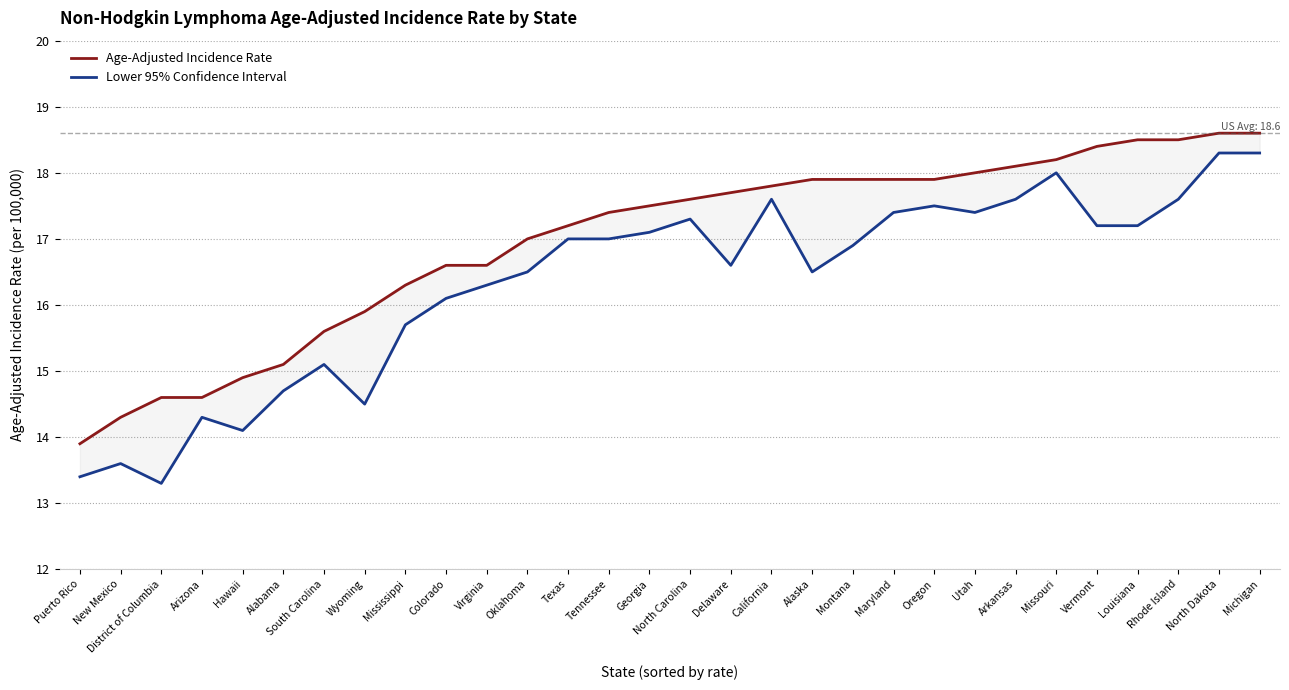

Reading right to left, list all the values displayed in this chart.

Age-Adjusted Incidence Rate: Michigan=18.6	North Dakota=18.6	Rhode Island=18.5	Louisiana=18.5	Vermont=18.4	Missouri=18.2	Arkansas=18.1	Utah=18.0	Oregon=17.9	Maryland=17.9	Montana=17.9	Alaska=17.9	California=17.8	Delaware=17.7	North Carolina=17.6	Georgia=17.5	Tennessee=17.4	Texas=17.2	Oklahoma=17.0	Virginia=16.6	Colorado=16.6	Mississippi=16.3	Wyoming=15.9	South Carolina=15.6	Alabama=15.1	Hawaii=14.9	Arizona=14.6	District of Columbia=14.6	New Mexico=14.3	Puerto Rico=13.9
Lower 95% Confidence Interval: Michigan=18.3	North Dakota=18.3	Rhode Island=17.6	Louisiana=17.2	Vermont=17.2	Missouri=18.0	Arkansas=17.6	Utah=17.4	Oregon=17.5	Maryland=17.4	Montana=16.9	Alaska=16.5	California=17.6	Delaware=16.6	North Carolina=17.3	Georgia=17.1	Tennessee=17.0	Texas=17.0	Oklahoma=16.5	Virginia=16.3	Colorado=16.1	Mississippi=15.7	Wyoming=14.5	South Carolina=15.1	Alabama=14.7	Hawaii=14.1	Arizona=14.3	District of Columbia=13.3	New Mexico=13.6	Puerto Rico=13.4